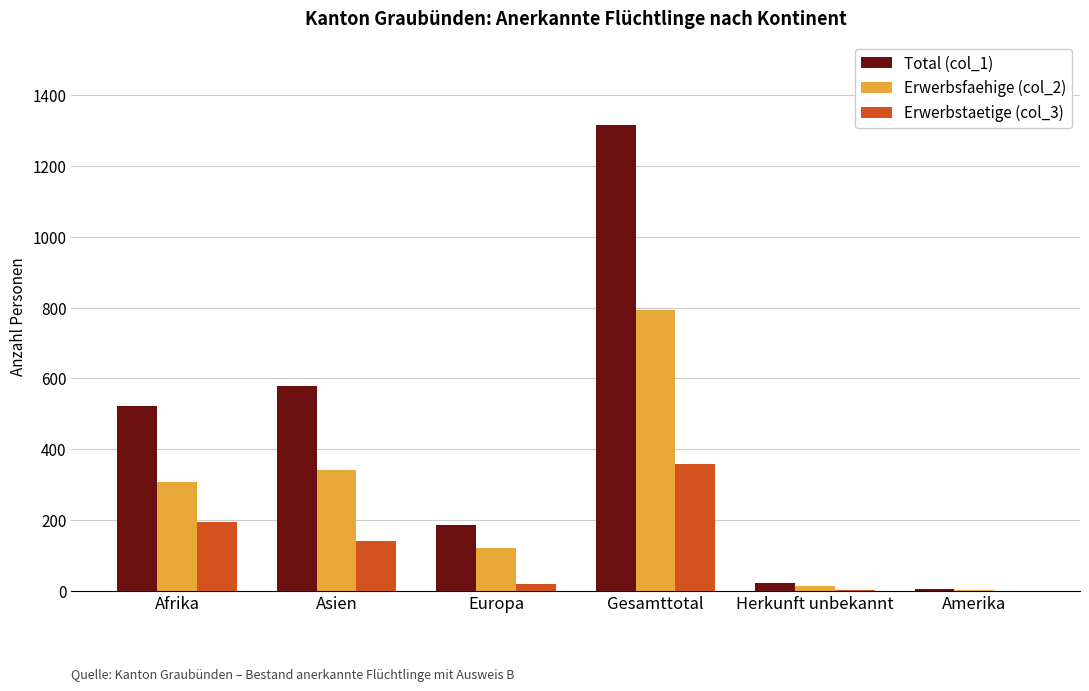

What is the sum of the Erwerbstaetige (col_3) values at Gesamttotal and Herkunft unbekannt?

361